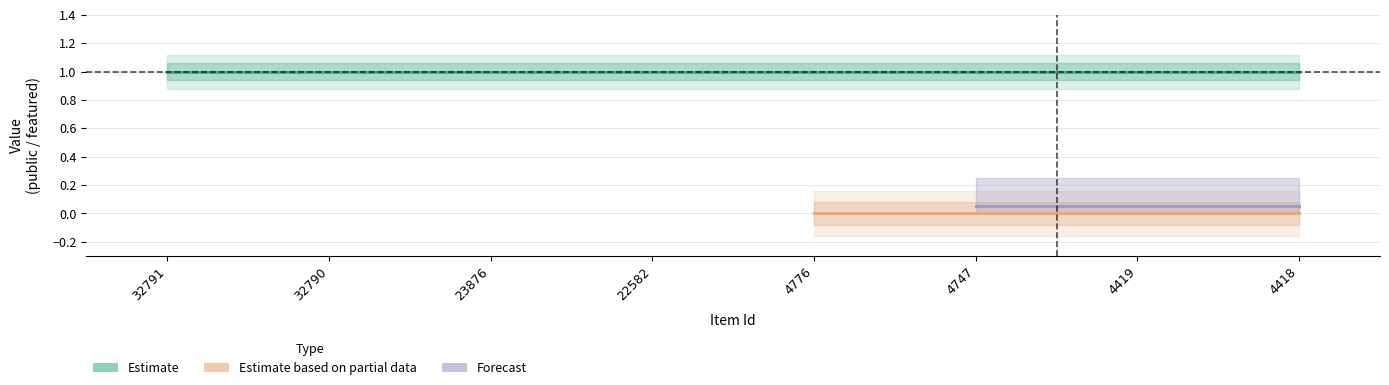

What is the value of the public point at the 4th from the left?

1